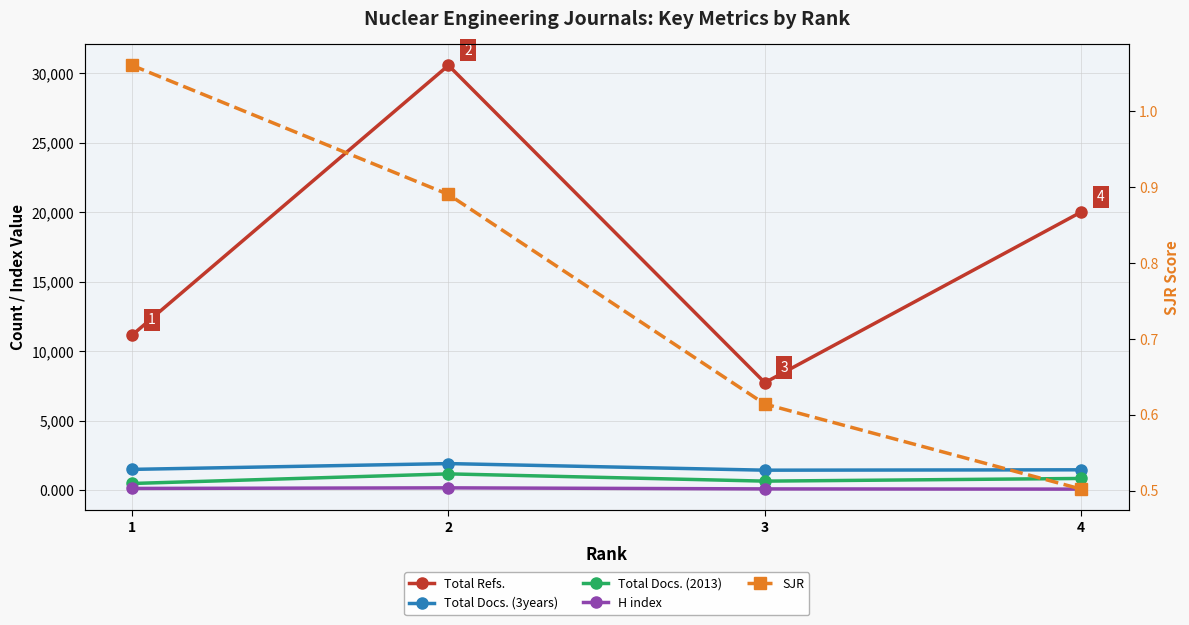

What is the spread (max minus min) of values at 3?

7738.4